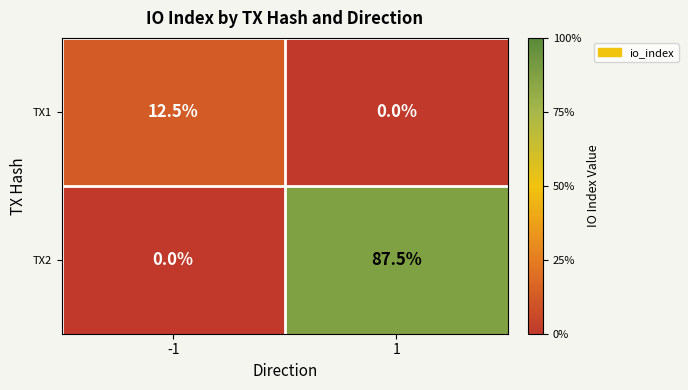

What is the maximum value for TX2?

87.5